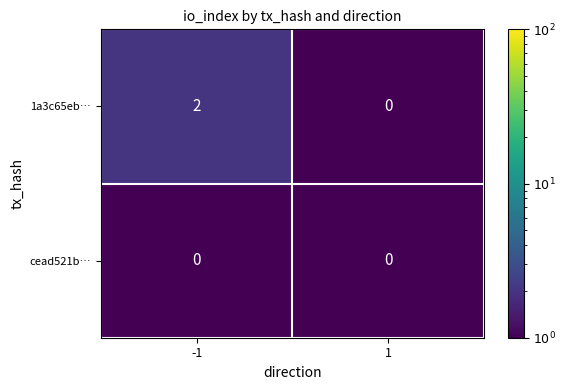

Which series has the largest total across all categories?

1a3c65eb…